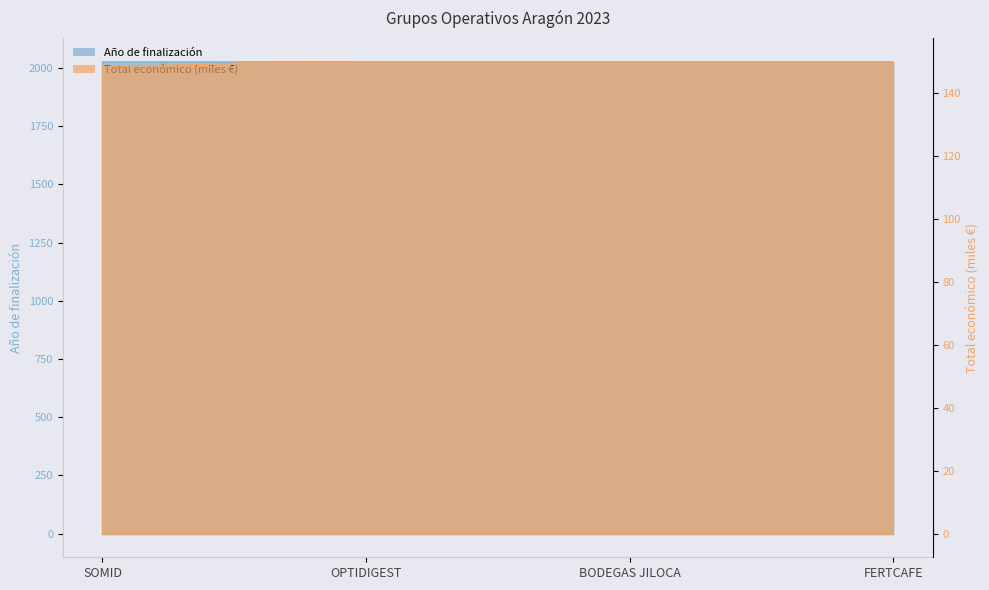

What is the smallest value displayed?

148.5